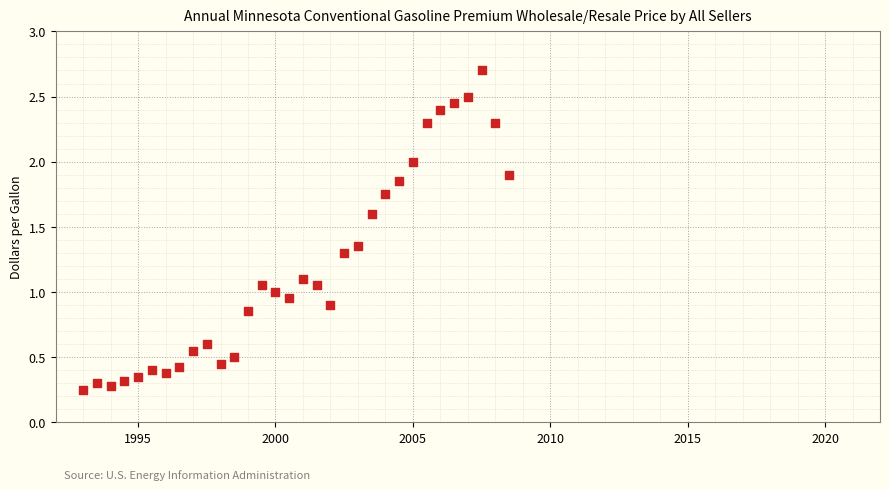

What is the range of X values (max minus min)?

15.5